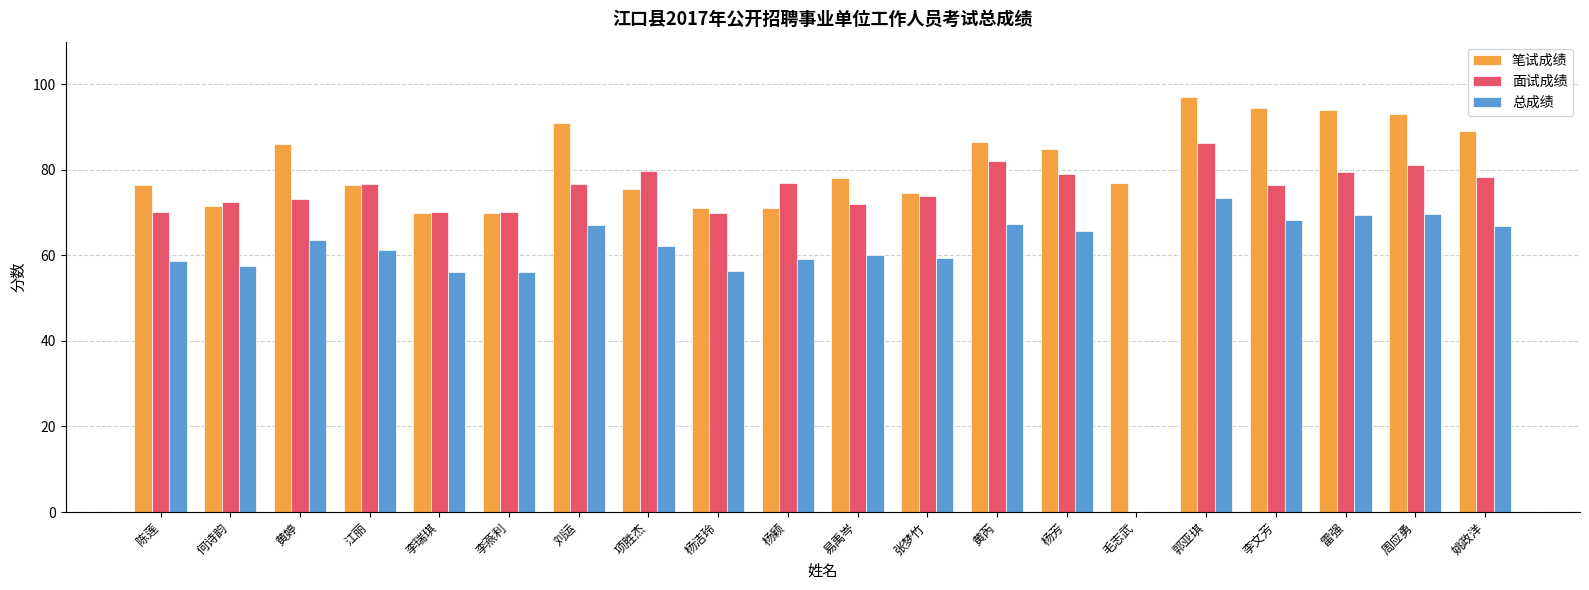

What is the maximum value shown in the chart?

97.0